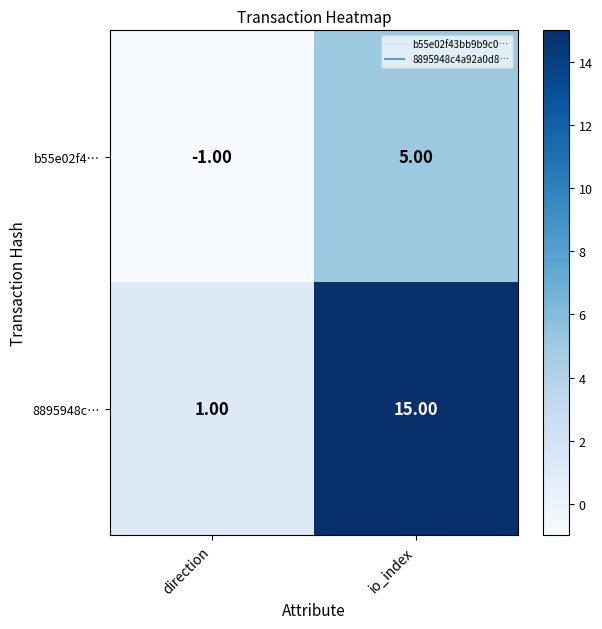

Rank the series by their average value, from lowest to highest.

b55e02f4…, 8895948c…